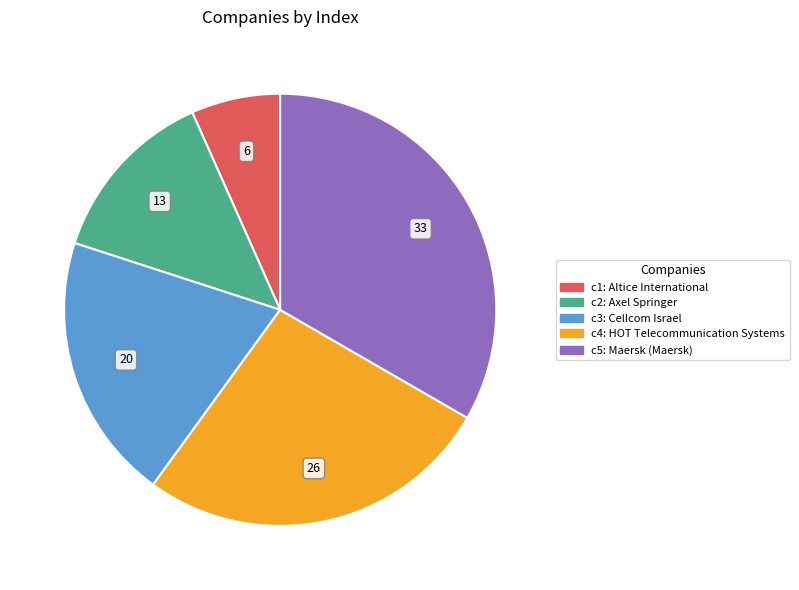

Does any single category account for the majority?

No